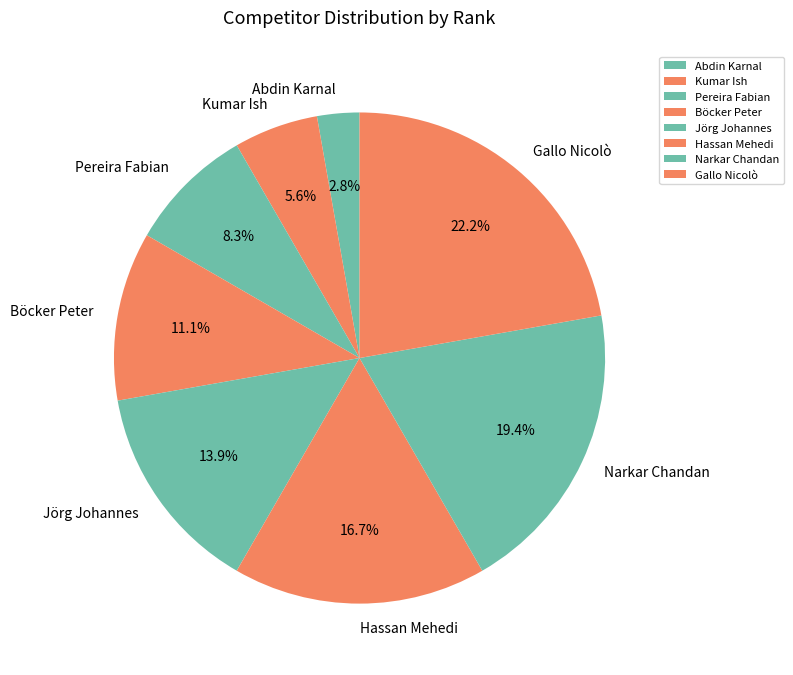

How much of the chart is everything except Jörg Johannes?

86.1%